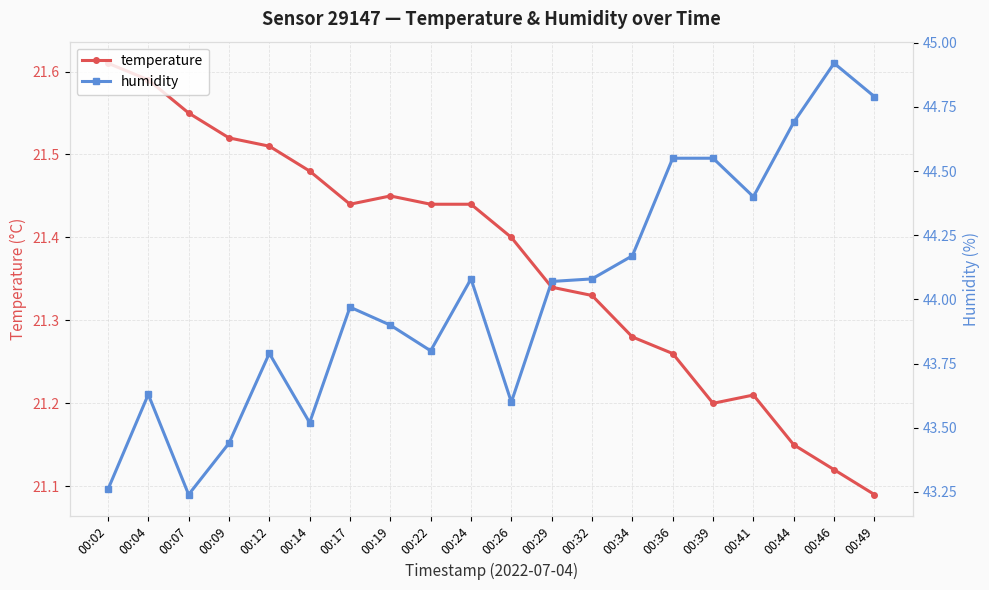

Reading left to right, what are all the values shown in this chart?

temperature: 00:02=21.6	00:04=21.6	00:07=21.6	00:09=21.5	00:12=21.5	00:14=21.5	00:17=21.4	00:19=21.4	00:22=21.4	00:24=21.4	00:26=21.4	00:29=21.3	00:32=21.3	00:34=21.3	00:36=21.3	00:39=21.2	00:41=21.2	00:44=21.1	00:46=21.1	00:49=21.1
humidity: 00:02=43.3	00:04=43.6	00:07=43.2	00:09=43.4	00:12=43.8	00:14=43.5	00:17=44.0	00:19=43.9	00:22=43.8	00:24=44.1	00:26=43.6	00:29=44.1	00:32=44.1	00:34=44.2	00:36=44.5	00:39=44.5	00:41=44.4	00:44=44.7	00:46=44.9	00:49=44.8